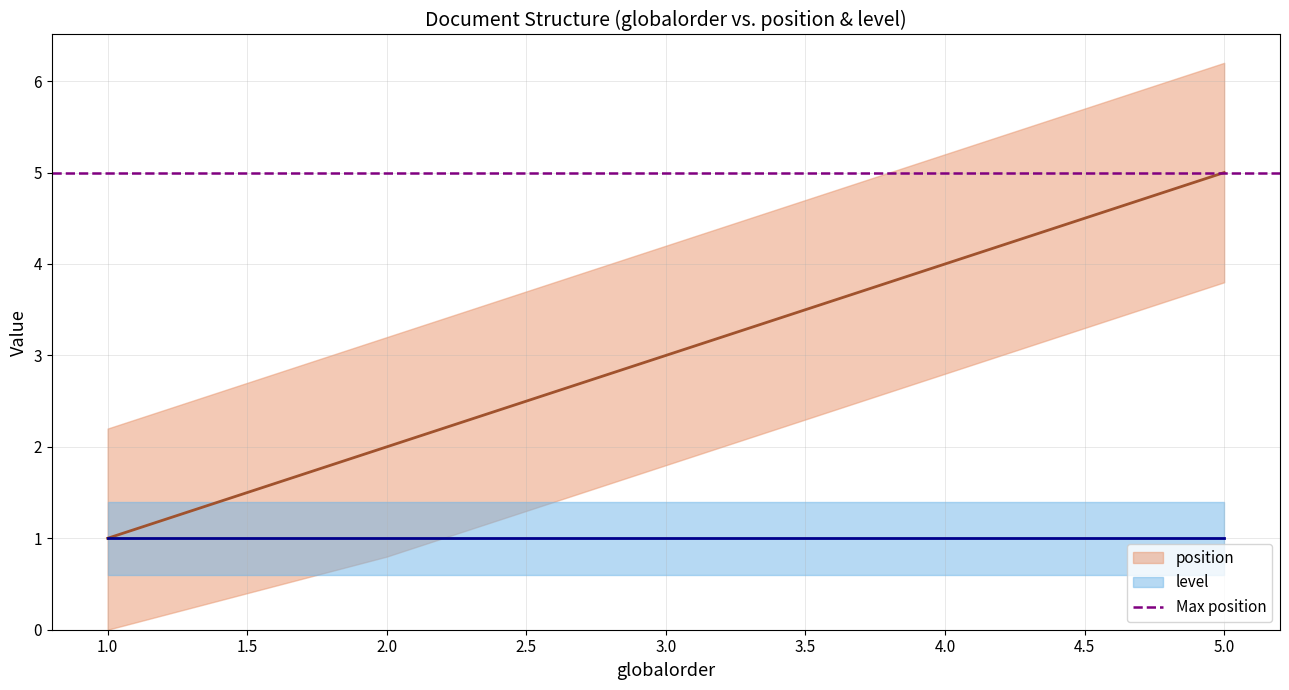

Count the number of values greater than 3.

2